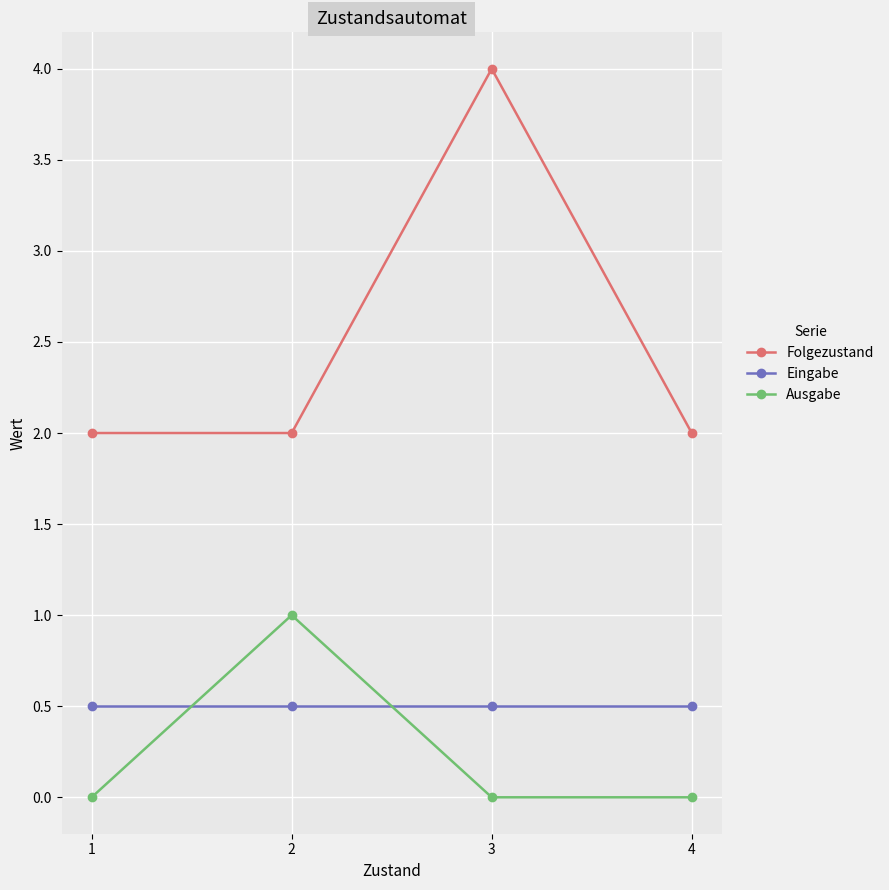

Reading right to left, list all the values displayed in this chart.

Folgezustand: 2.0	4.0	2.0	2.0
Eingabe: 0.5	0.5	0.5	0.5
Ausgabe: 0.0	0.0	1.0	0.0